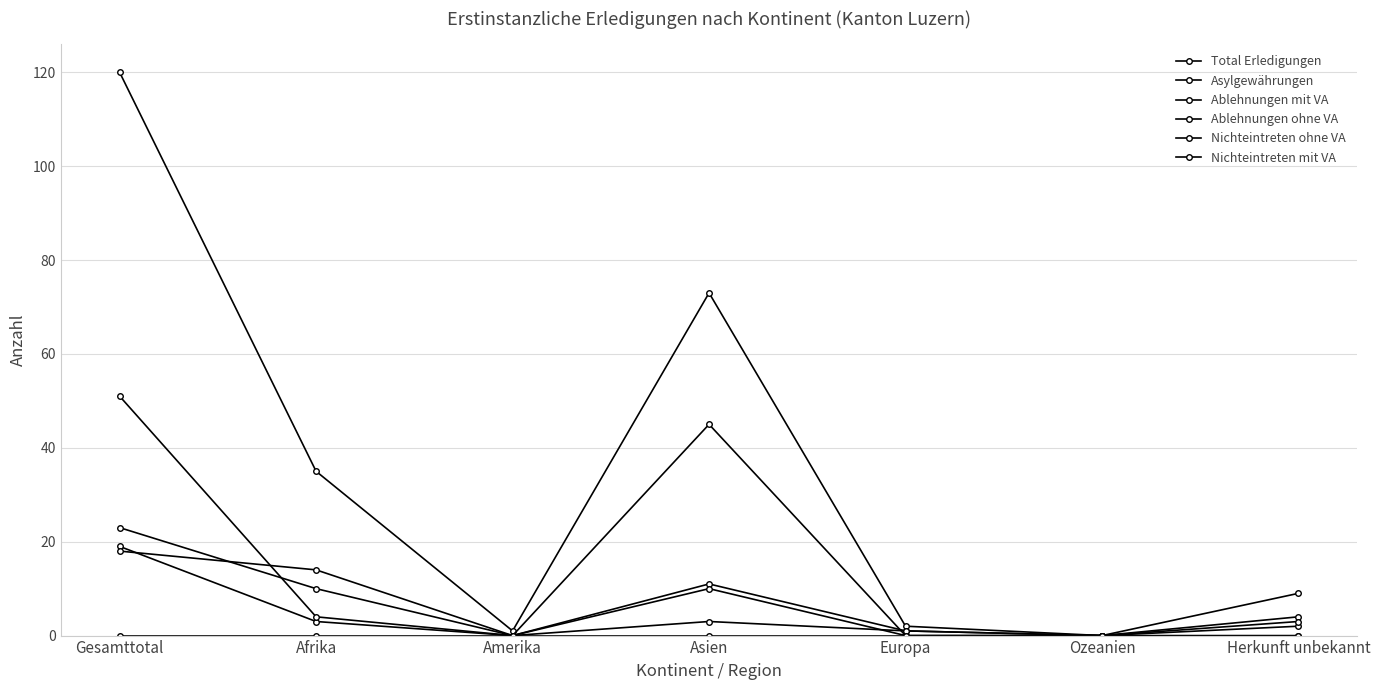

Rank the series by their maximum value, from lowest to highest.

Nichteintreten mit VA, Nichteintreten ohne VA, Asylgewährungen, Ablehnungen ohne VA, Ablehnungen mit VA, Total Erledigungen